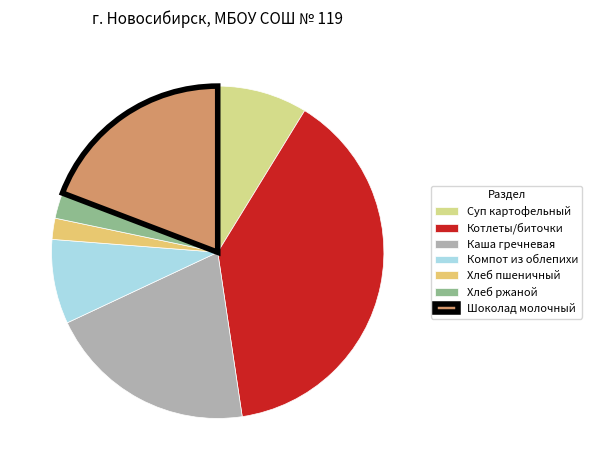

To the nearest percent, what is the average slice percentage?

14%